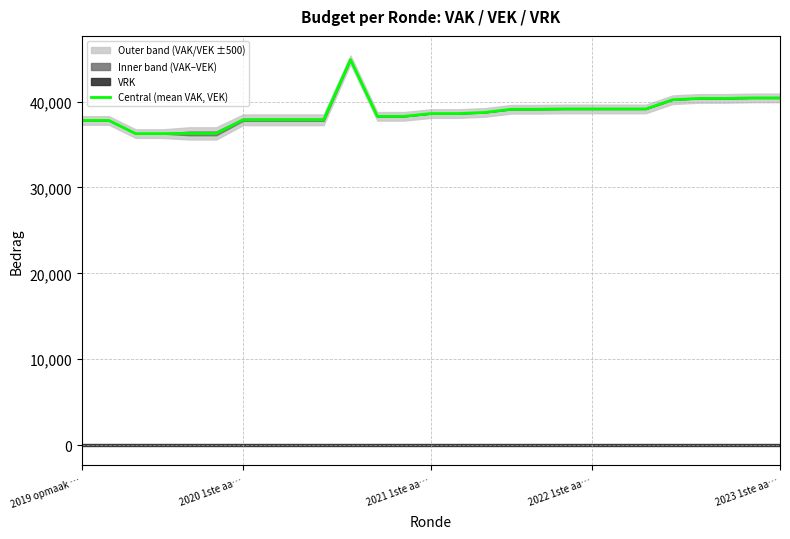

Read the value at 8.

37880.5